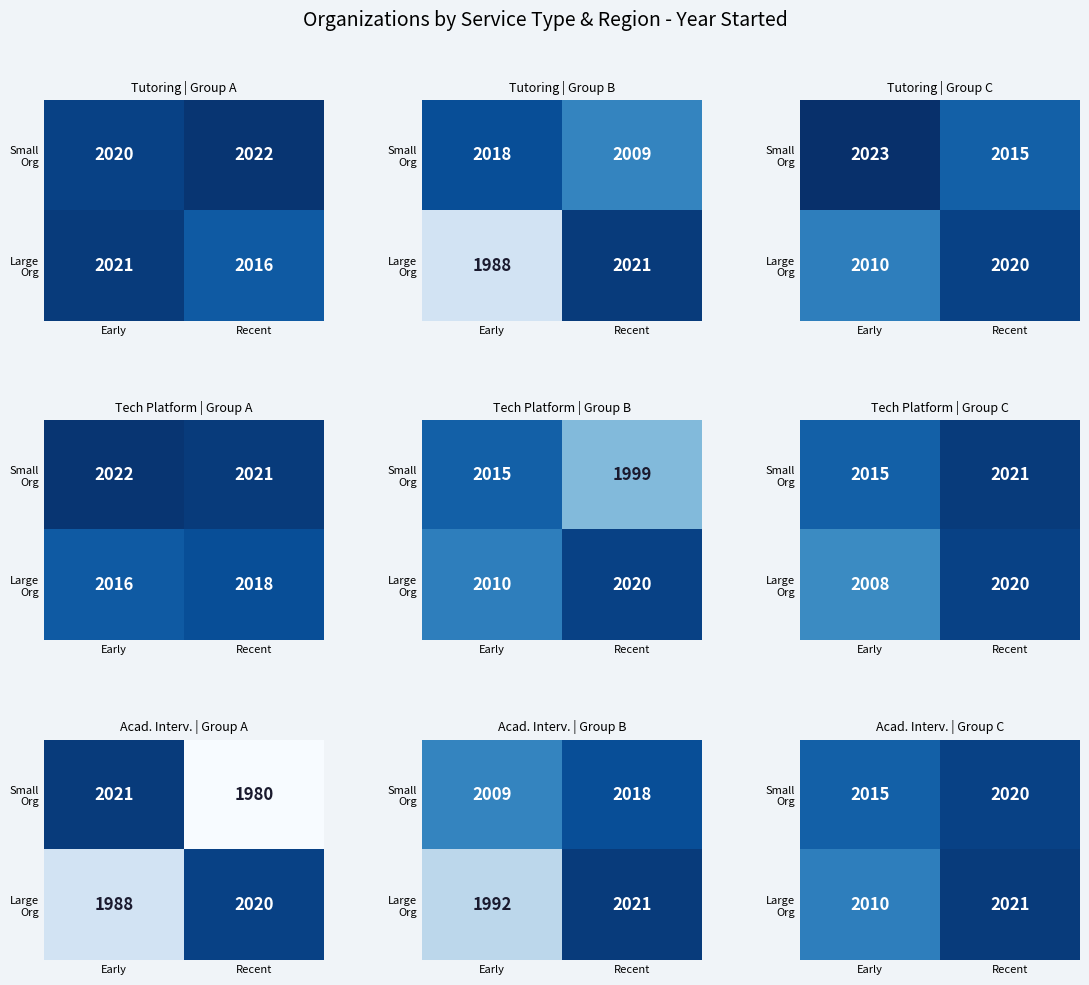

What is the difference between the highest and lowest values at Recent?

1